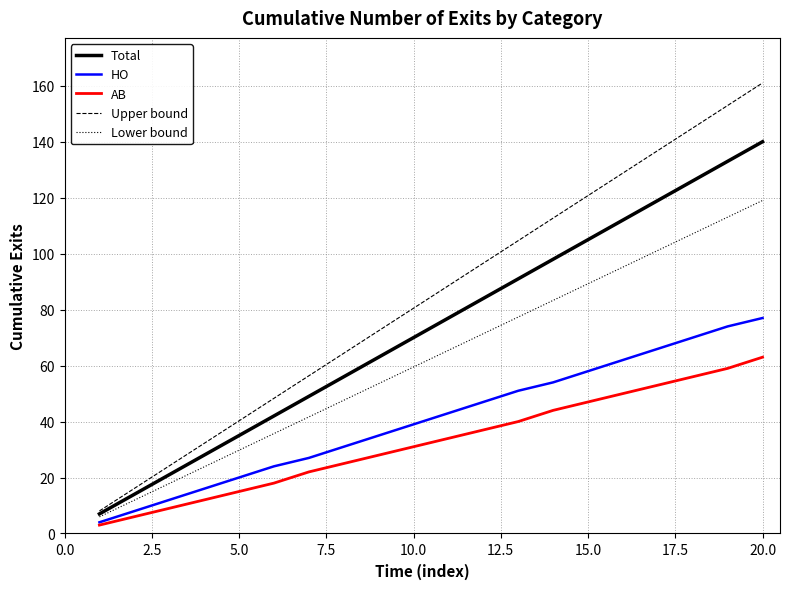

Which series has the largest total across all categories?

Upper bound